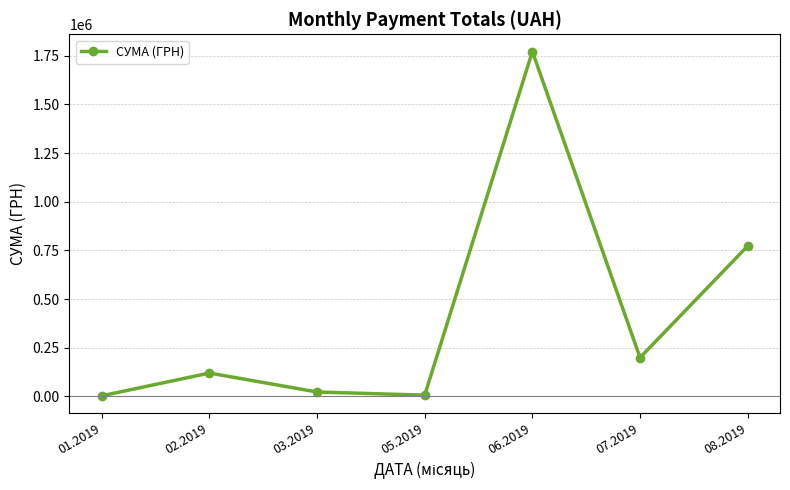

Which has a higher value, 08.2019 or 01.2019?

08.2019